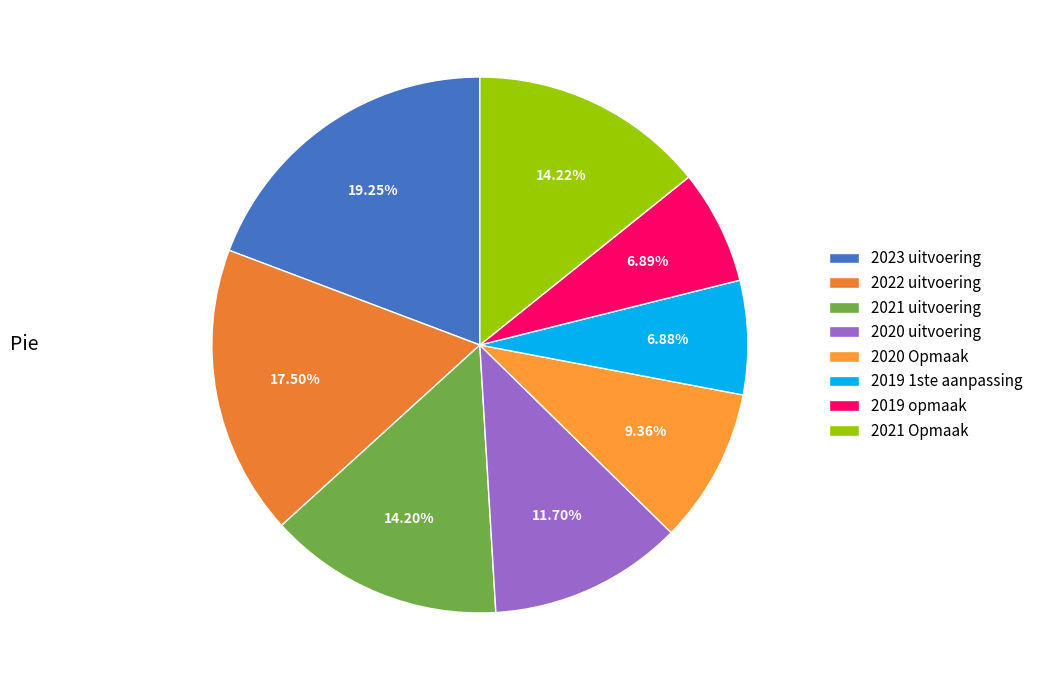

What percentage is the 2021 uitvoering slice, to the nearest percent?

14%